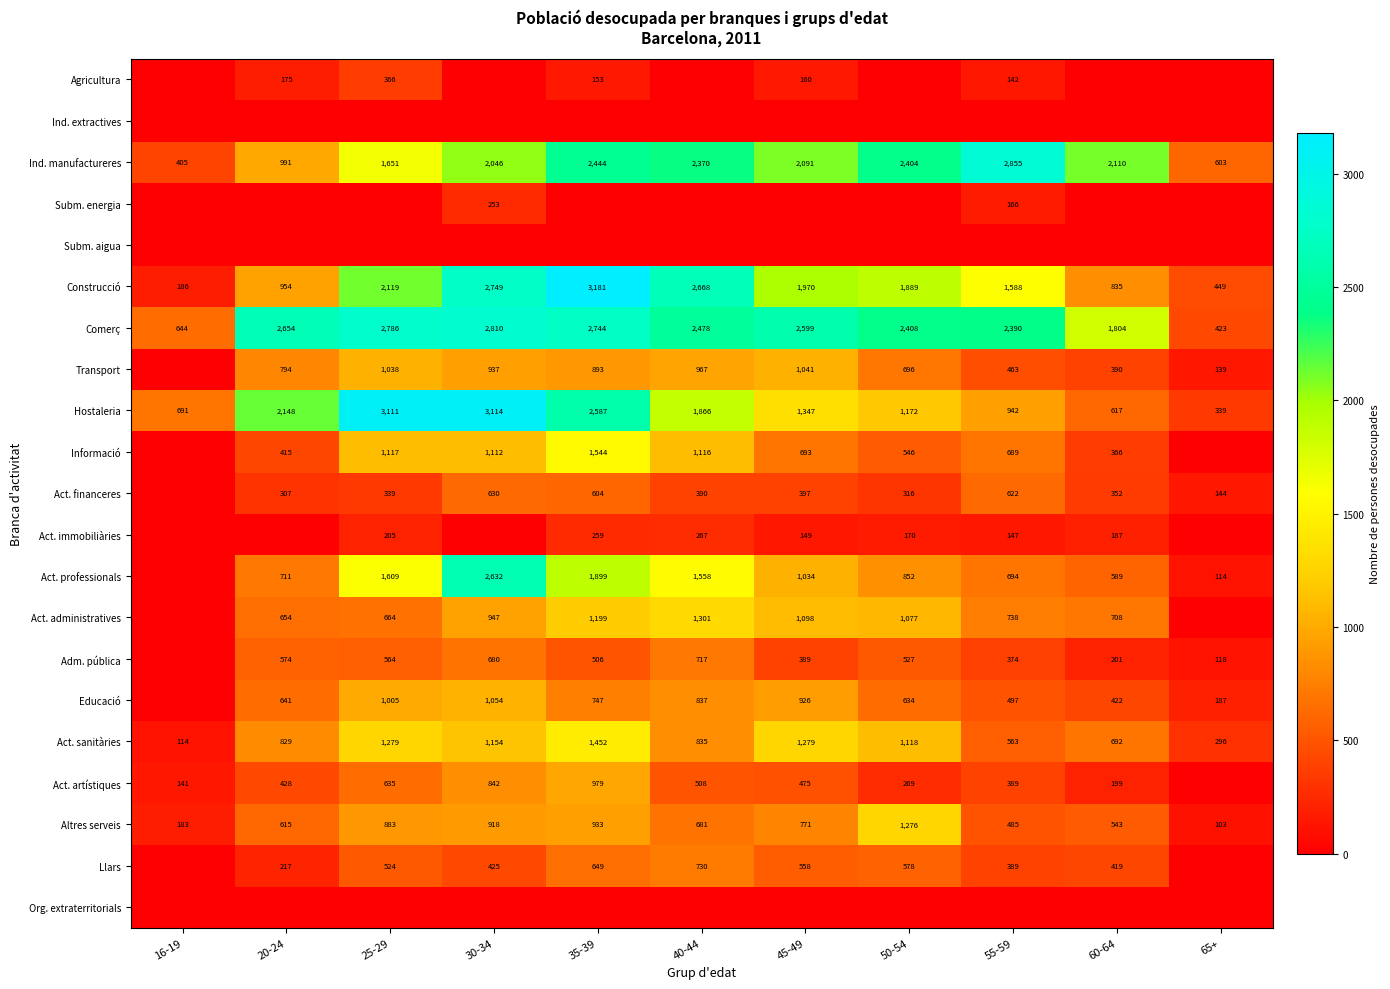

At which label does Ind. manufactureres first exceed 2091?

35-39